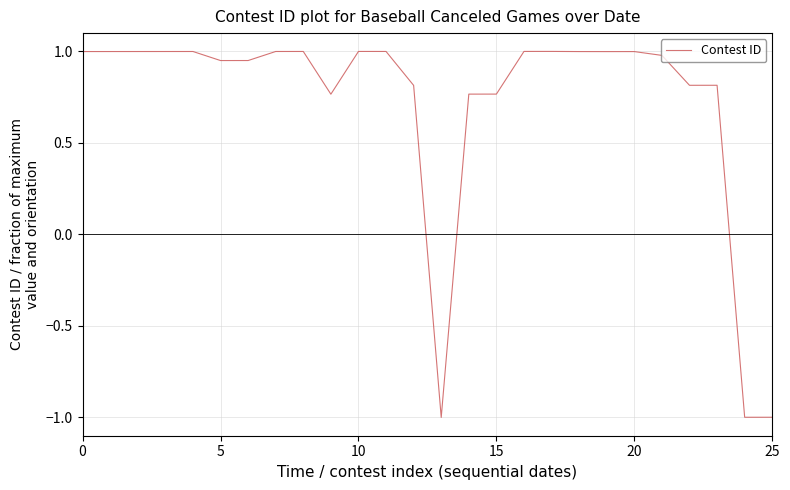

What is the difference between the maximum and minimum values?

2.0